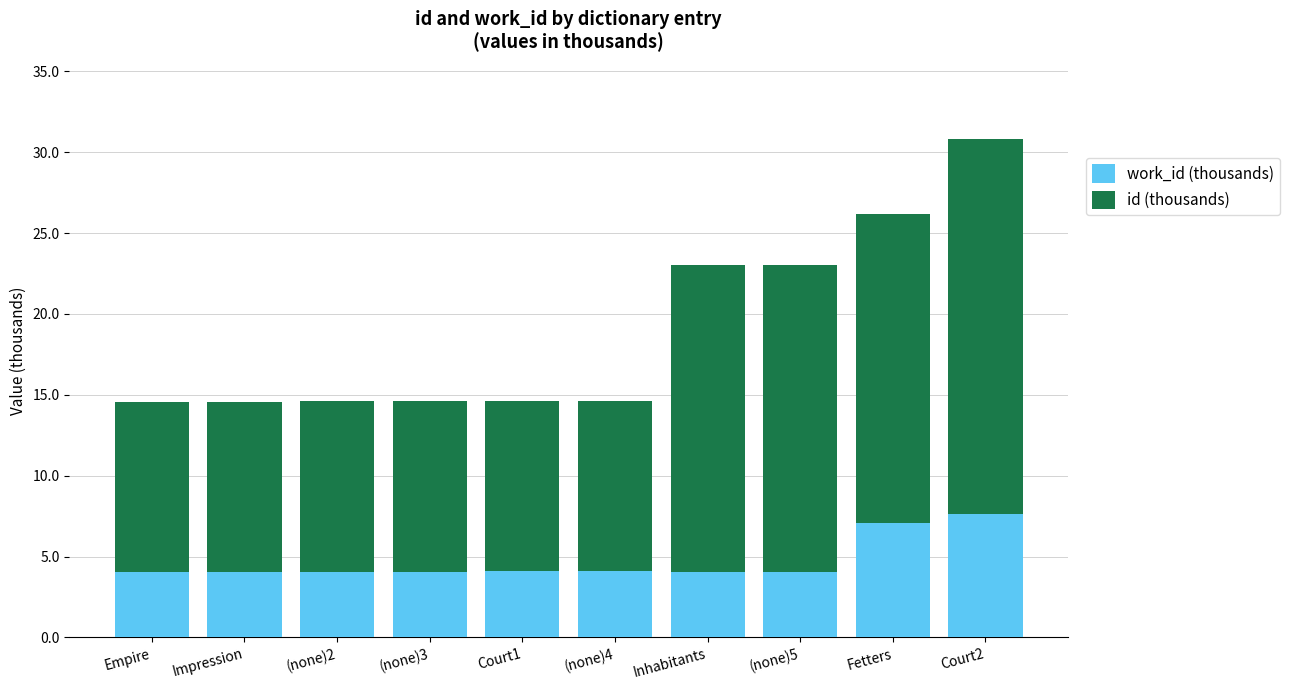

At which category is the sum across all series the highest?

Court2